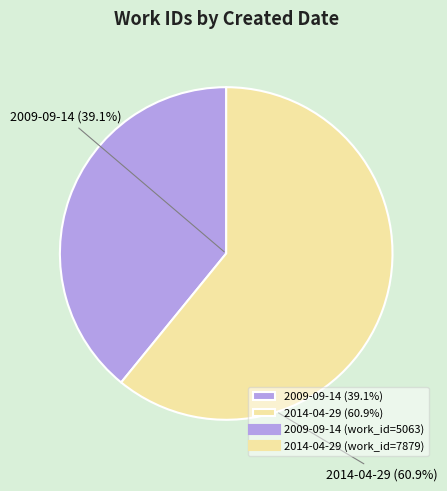

What percentage do 2014-04-29 and 2009-09-14 together represent?

100.0%